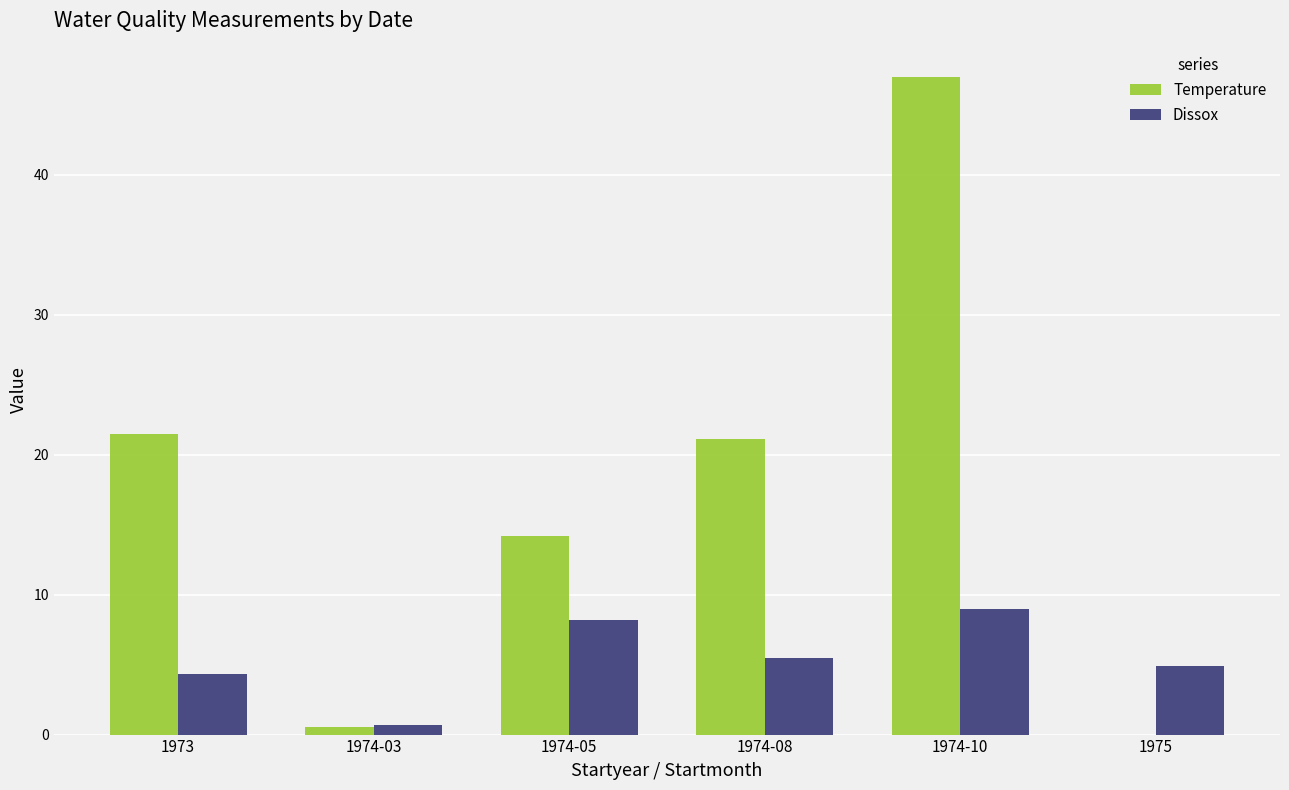

Which series has the largest range (max minus min)?

Temperature